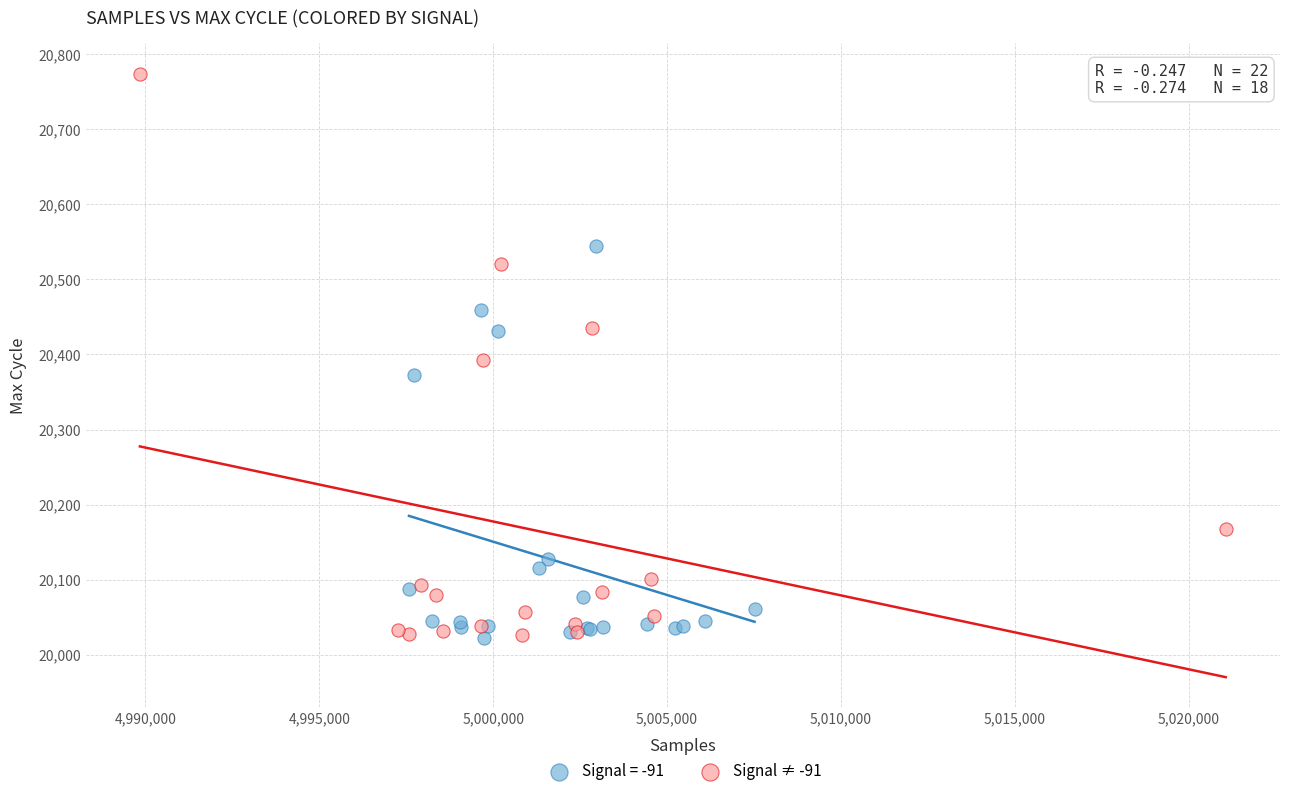

Which series has the widest spread of Y values?

Signal ≠ -91